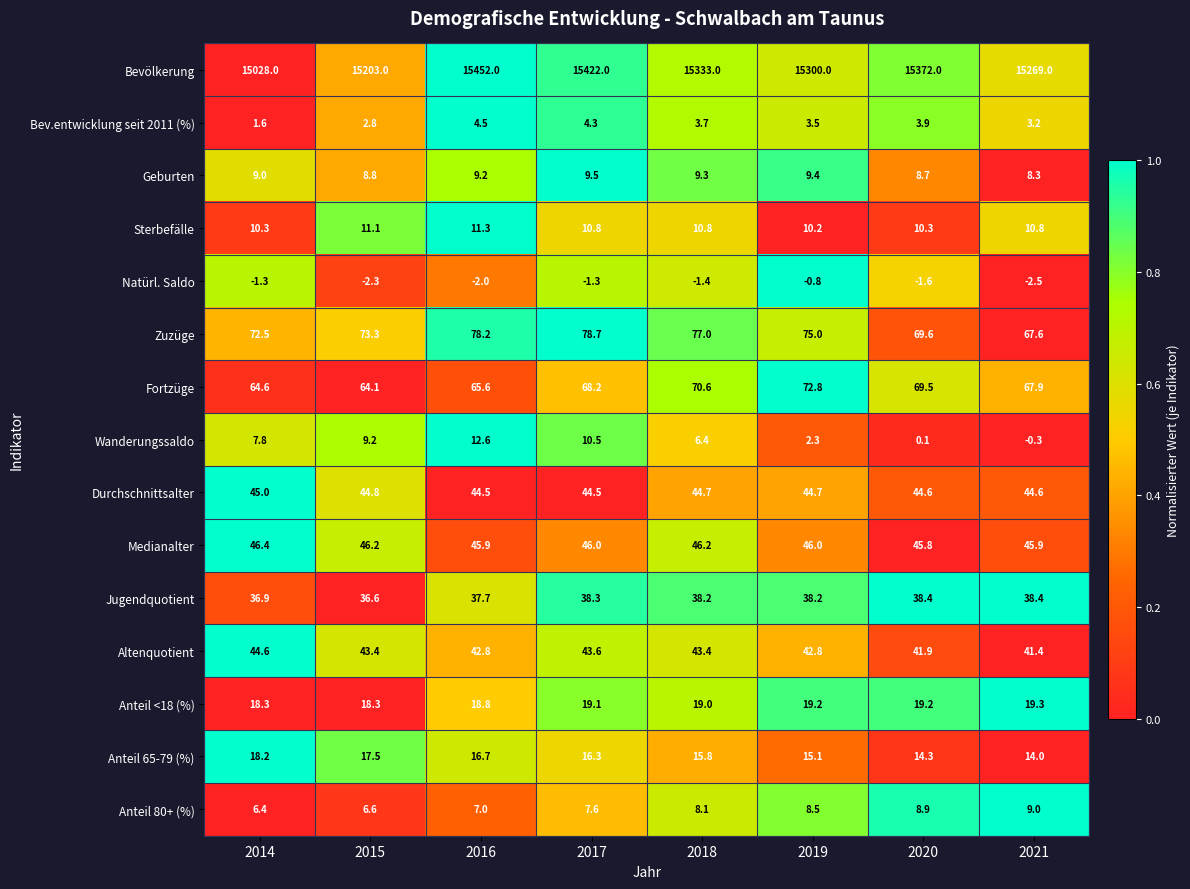

At which label is Natürl. Saldo closest to -1?

2019